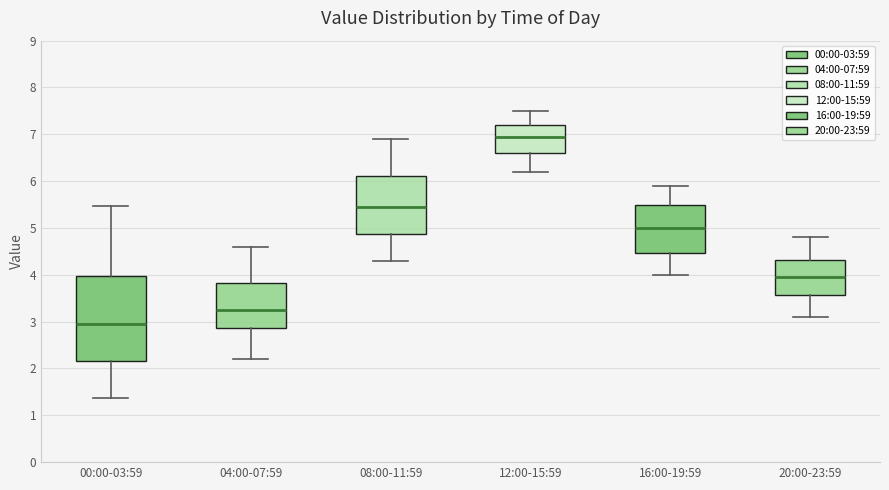

Reading left to right, read every box against the y-axis: the position of its median line, the range the box covers, and the ends of its whiskers. The values are not printed on the chart, so give them approximately, as read against the axis.

00:00-03:59: median 3.0, box 2.2 to 4.0, whiskers 1.4 to 5.5
04:00-07:59: median 3.3, box 2.9 to 3.8, whiskers 2.2 to 4.6
08:00-11:59: median 5.5, box 4.9 to 6.1, whiskers 4.3 to 6.9
12:00-15:59: median 7.0, box 6.6 to 7.2, whiskers 6.2 to 7.5
16:00-19:59: median 5.0, box 4.5 to 5.5, whiskers 4.0 to 5.9
20:00-23:59: median 4.0, box 3.6 to 4.3, whiskers 3.1 to 4.8